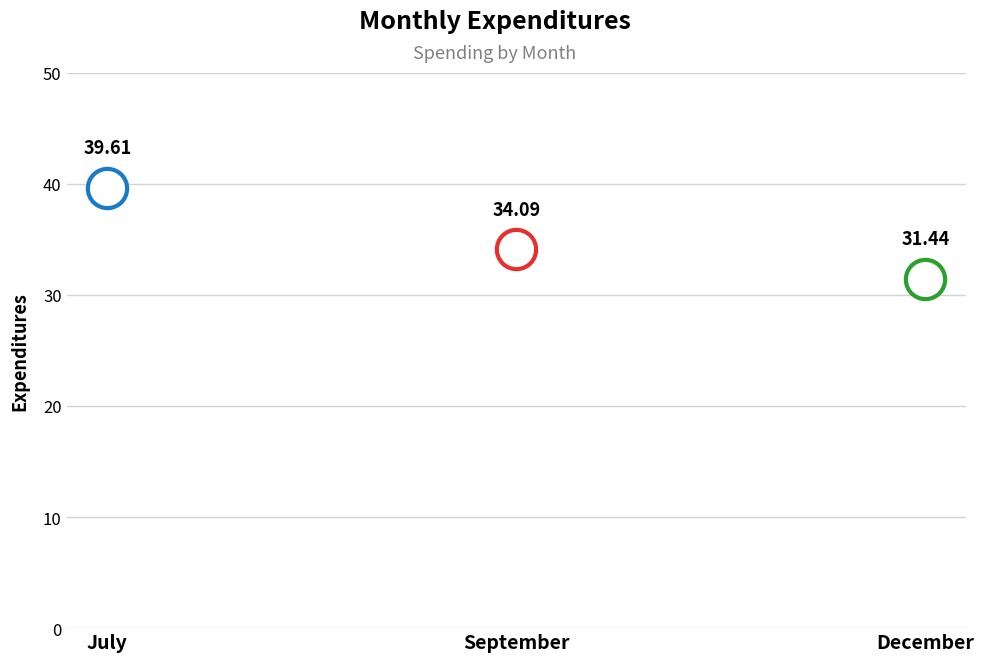

Approximately how many times larger is the value at December compared to September?

0.9